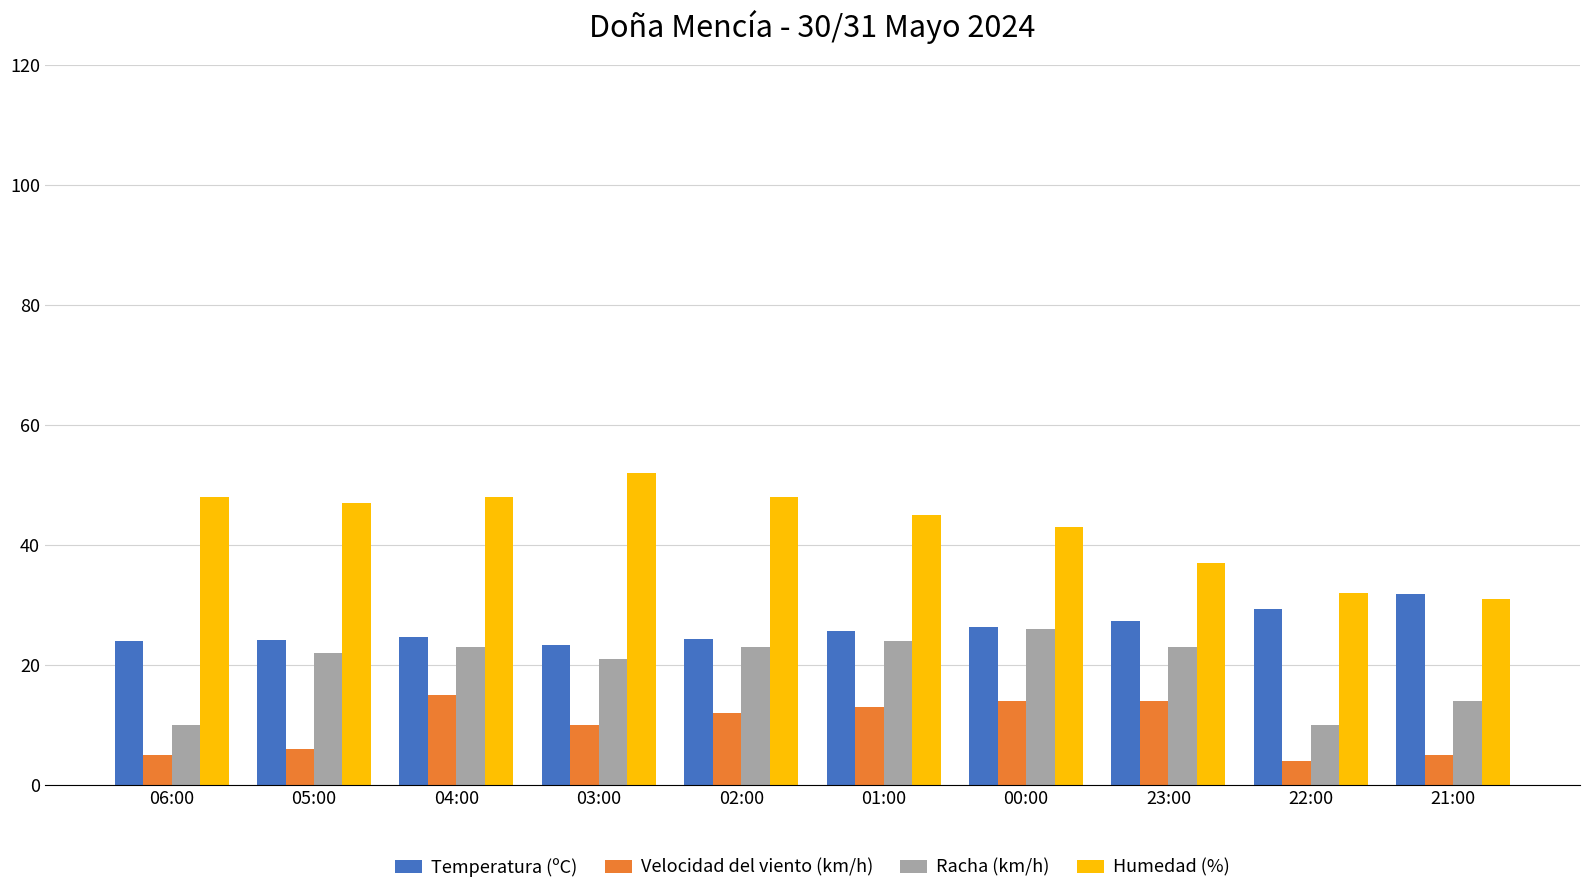

Read the Temperatura (ºC) value at 02:00.

24.4